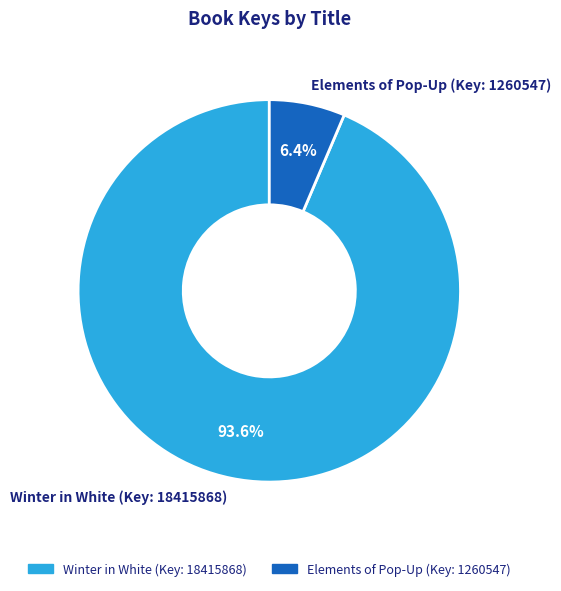

Combined, do Elements of Pop-Up (Key: 1260547) and Winter in White (Key: 18415868) account for over 50%?

Yes